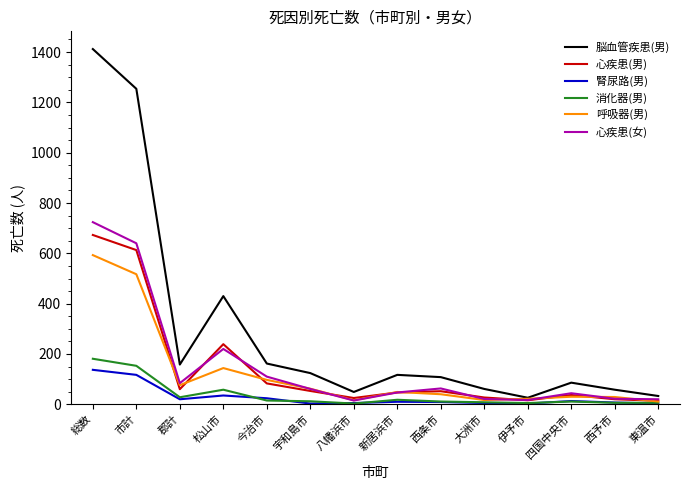

At which category does the chart reach its peak across all series?

総数